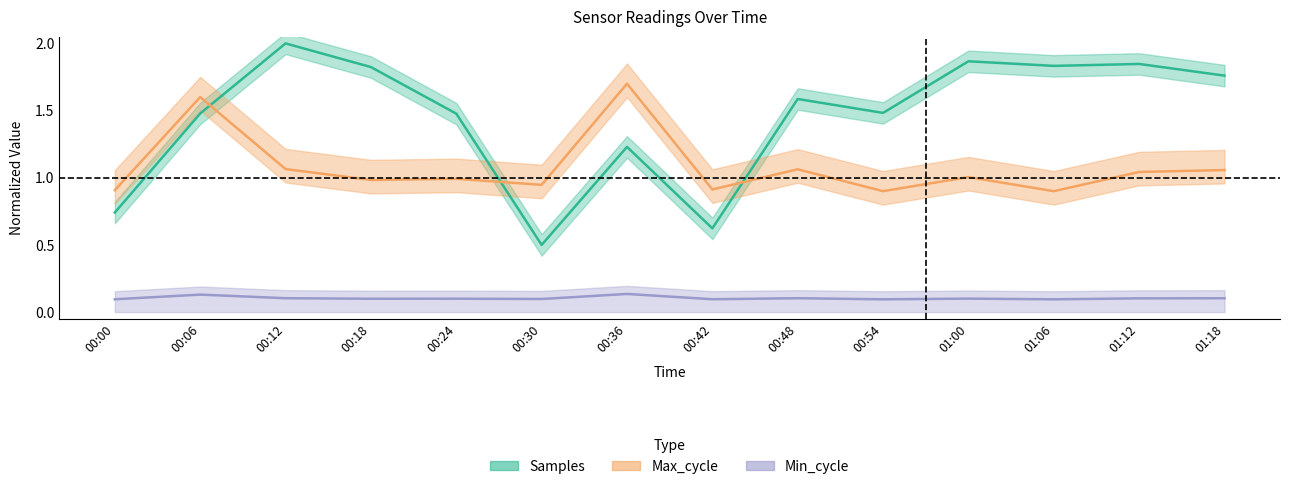

Which series has the widest spread of values?

Samples